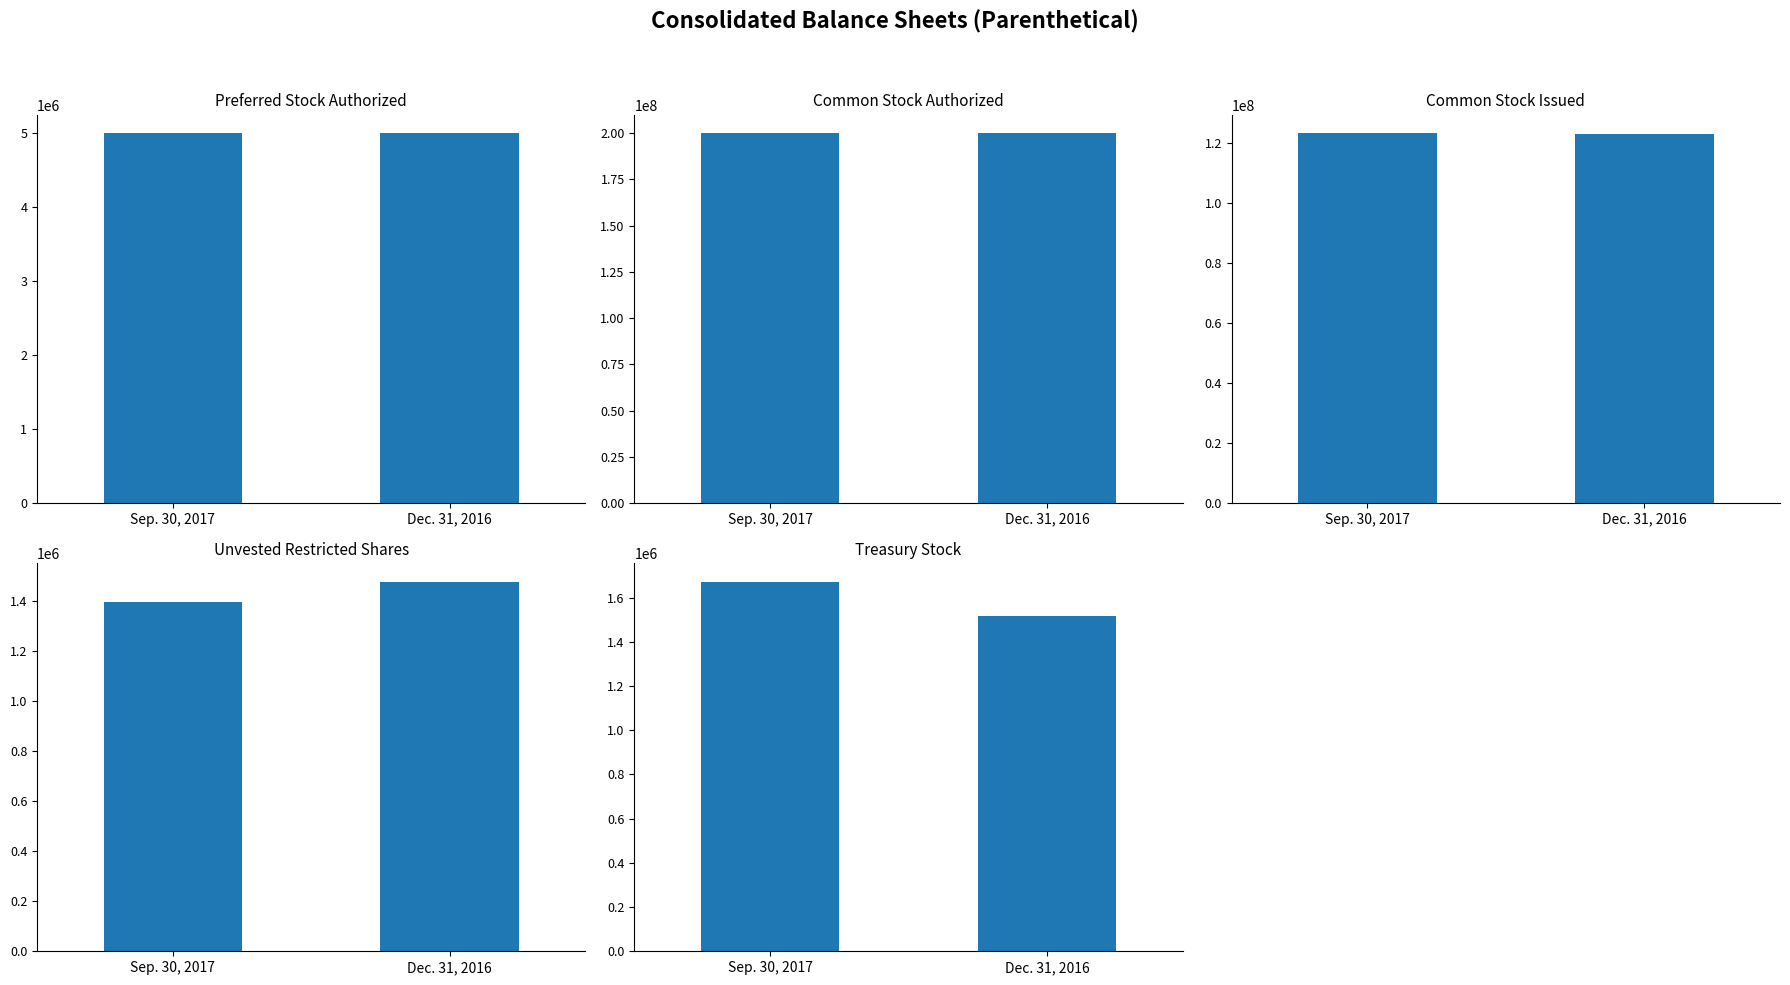

Which series has the largest total across all categories?

Common Stock Authorized